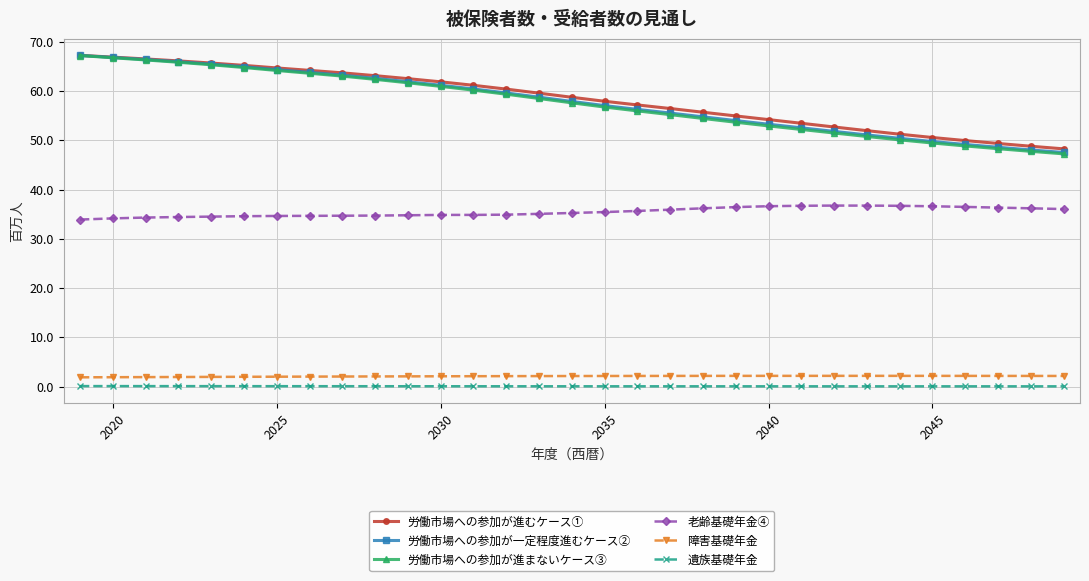

True or false: 老齢基礎年金④ has more than 0 points higher than both neighbors.

True